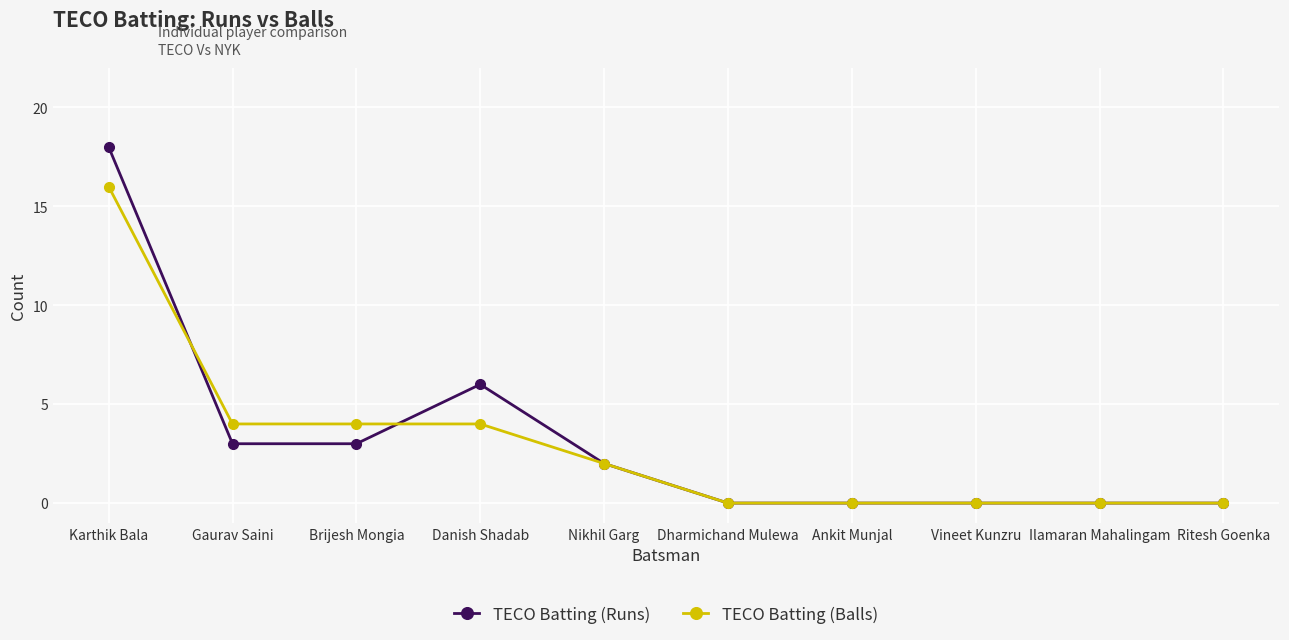

What is the sum of all TECO Batting (Balls) values?

30